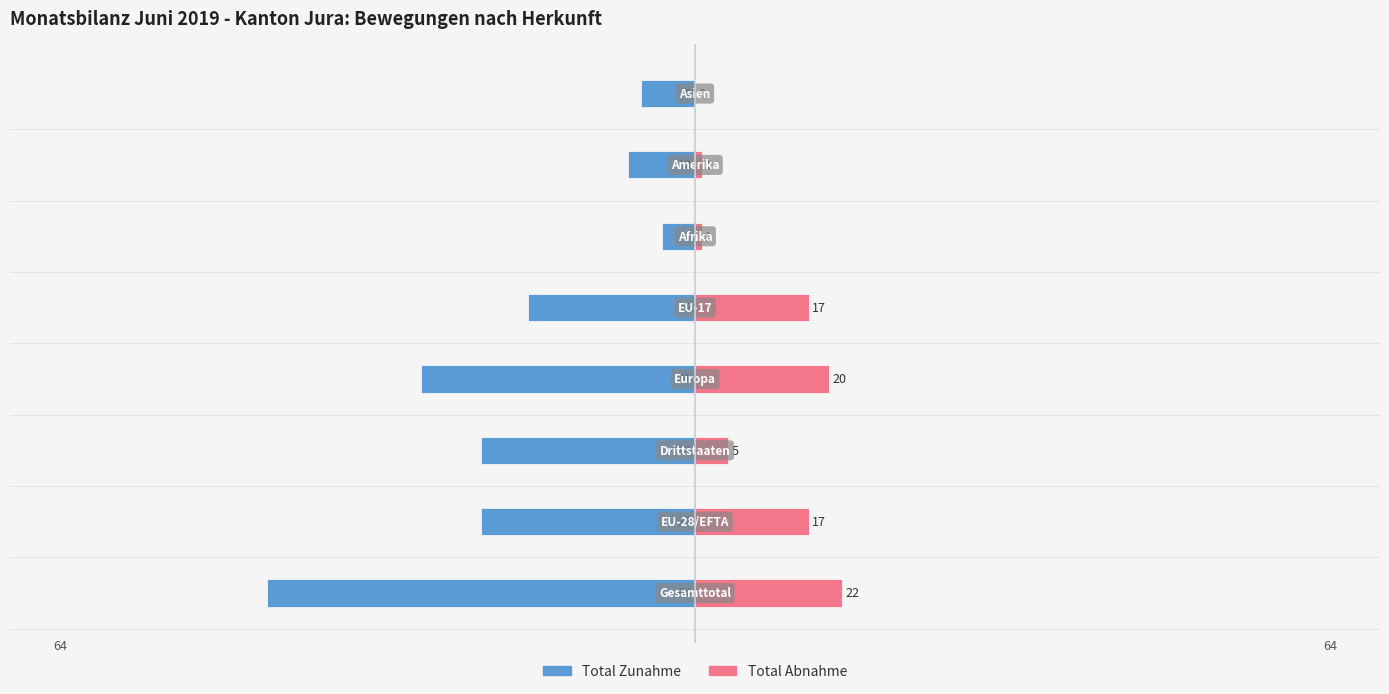

The Total Abnahme series shows 5 at 2. True or false?

True